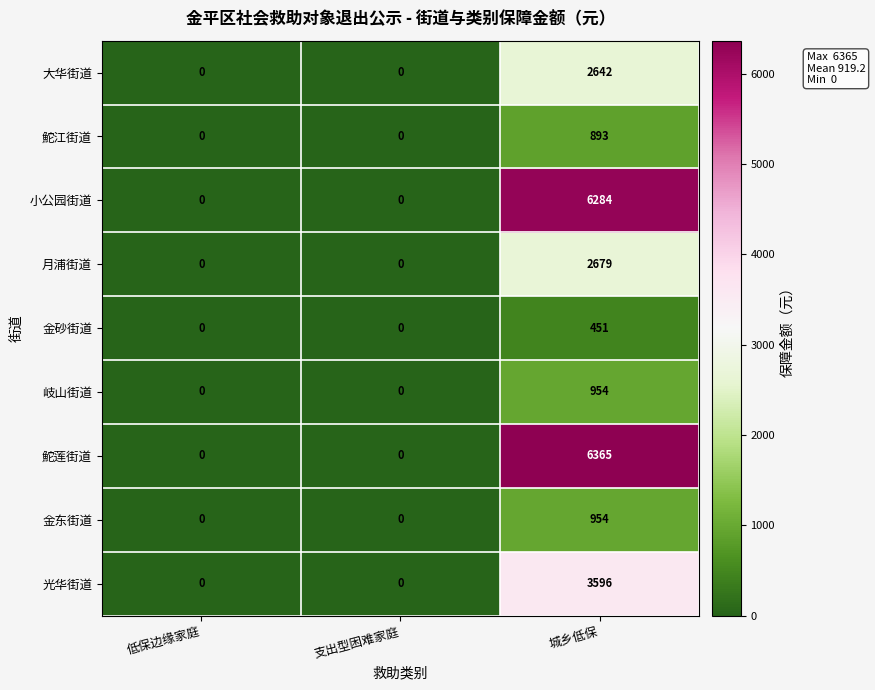

The value of 小公园街道 at 支出型困难家庭 is -4126. True or false?

False